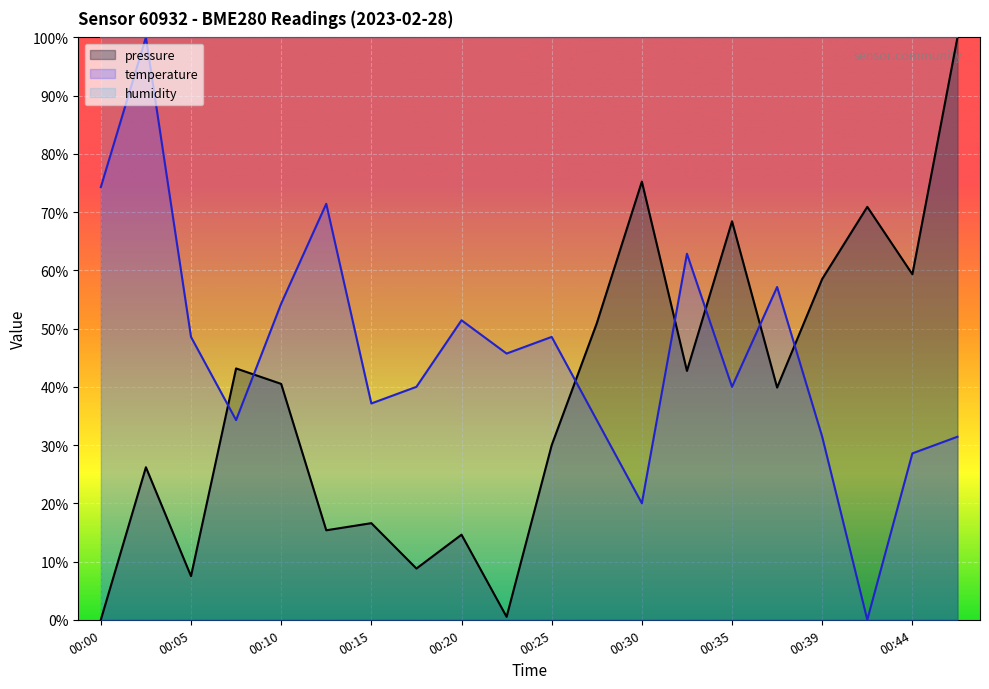

Reading left to right, transcribe all the data shown in this chart.

pressure: 0.0	26.2	7.5	43.2	40.5	15.4	16.6	8.8	14.6	0.5	30.0	50.9	75.2	42.7	68.4	39.9	58.5	70.9	59.3	100.0
temperature: 74.3	100.0	48.6	34.3	54.3	71.4	37.1	40.0	51.4	45.7	48.6	34.3	20.0	62.9	40.0	57.1	31.4	0.0	28.6	31.4